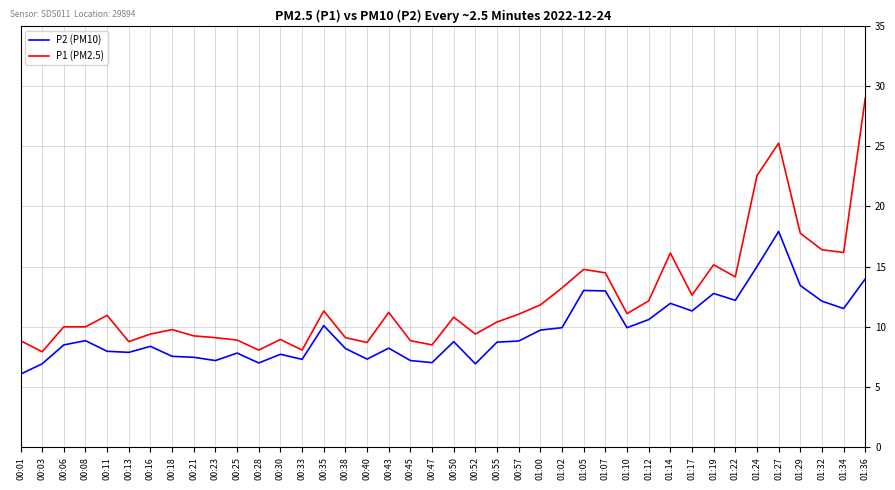

The P2 (PM10) series shows 11.9 at 01:14. True or false?

True